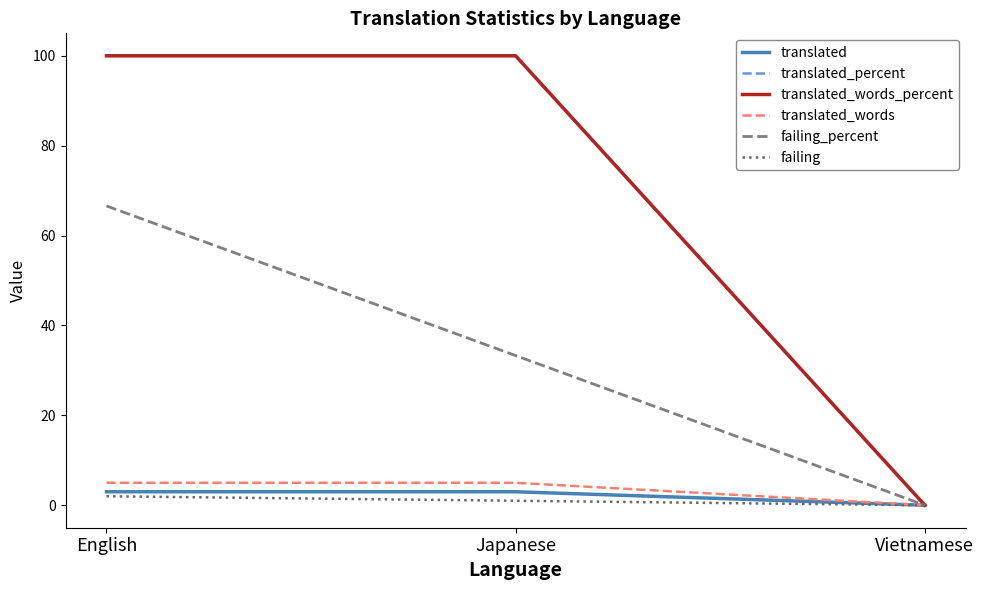

The value of translated at Japanese is 3.0. True or false?

True